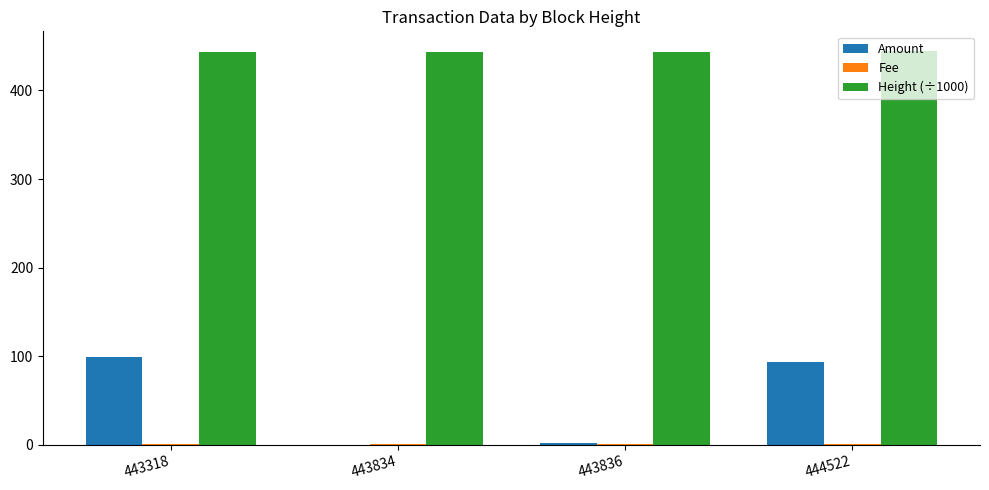

What is the maximum value for Height (÷1000)?

444.5